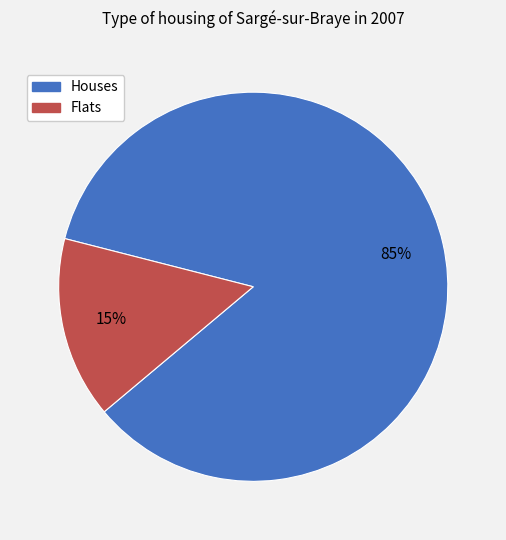

To the nearest percent, what is the difference between the largest and smallest slice percentages?

70%